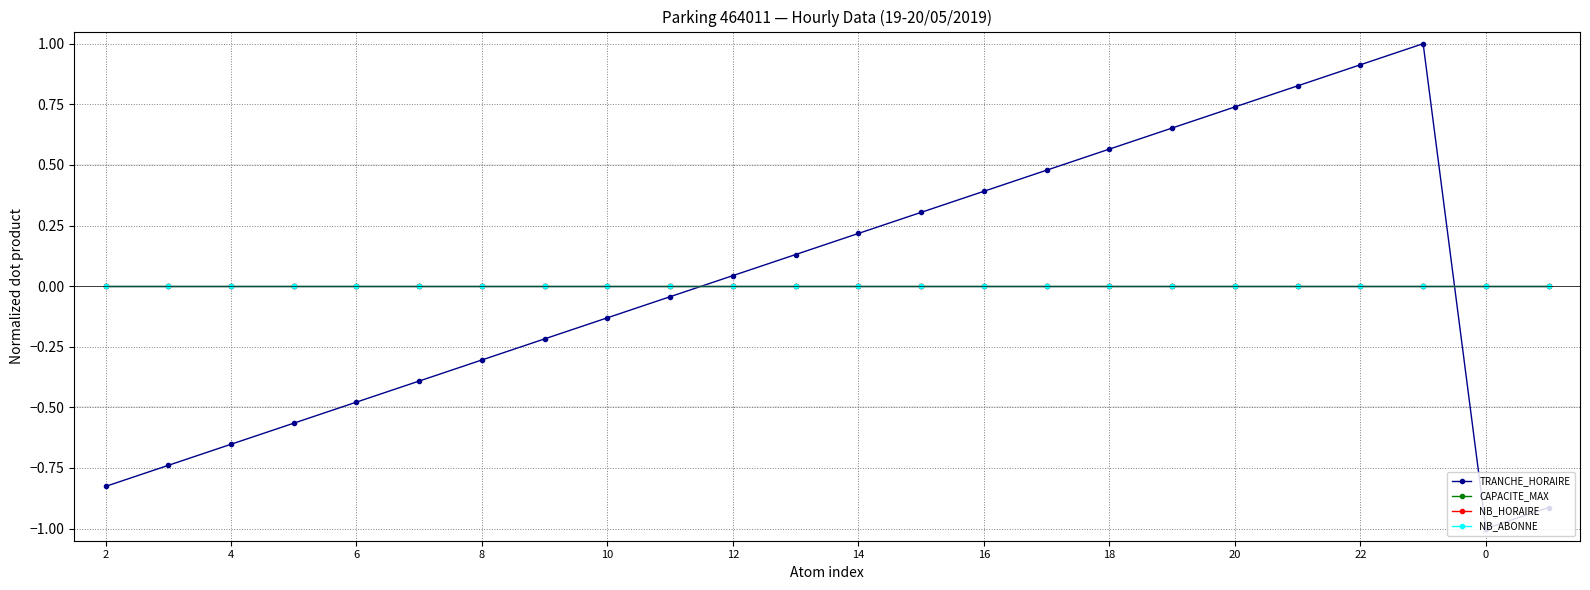

True or false: TRANCHE_HORAIRE has more than 2 points higher than both neighbors.

False